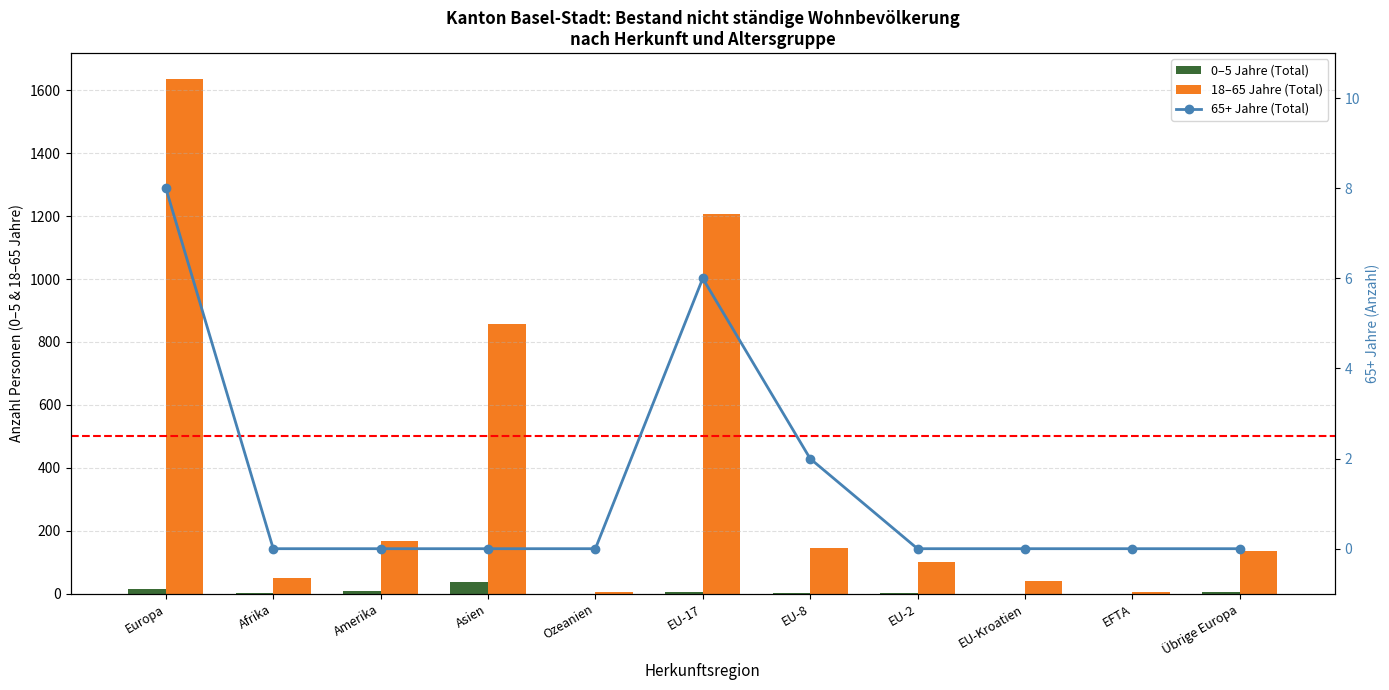

Between Afrika and Asien, which series saw the biggest shift?

18–65 Jahre (Total)